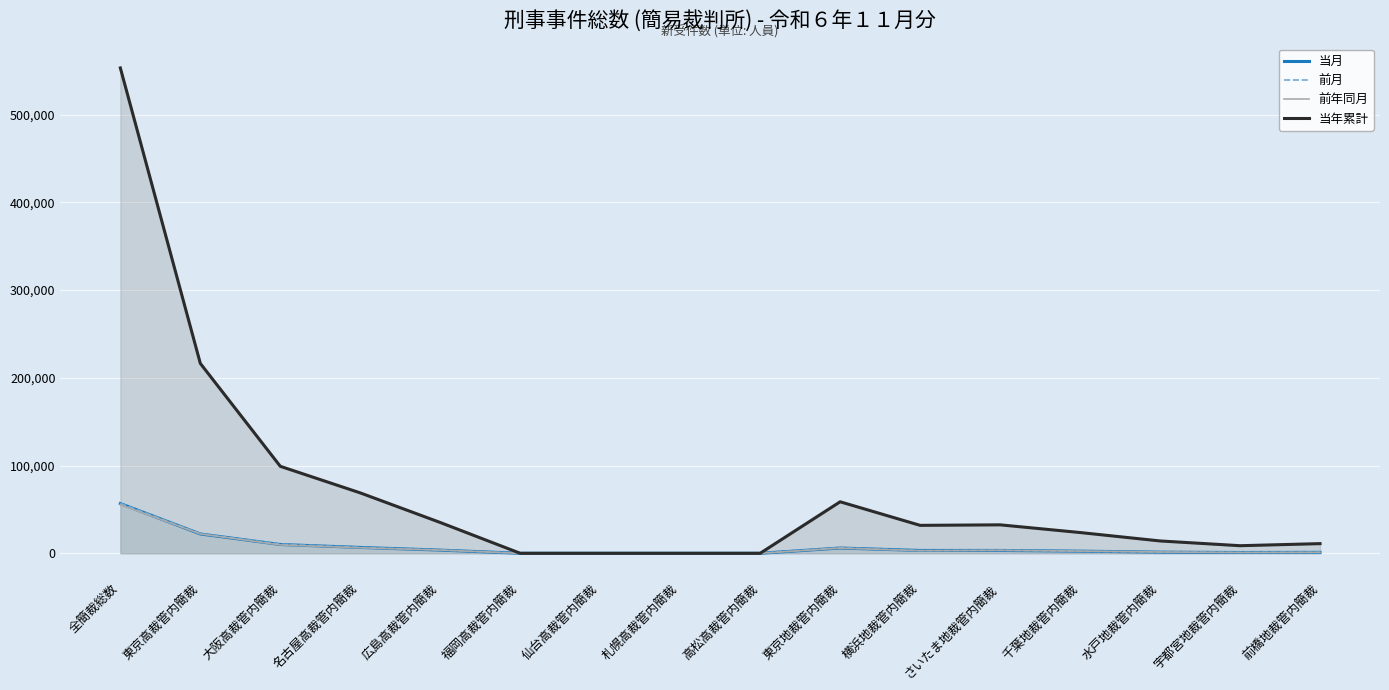

List the labels in order of 当月 value, largest first.

全簡裁総数, 東京高裁管内簡裁, 大阪高裁管内簡裁, 名古屋高裁管内簡裁, 東京地裁管内簡裁, 広島高裁管内簡裁, さいたま地裁管内簡裁, 横浜地裁管内簡裁, 千葉地裁管内簡裁, 水戸地裁管内簡裁, 前橋地裁管内簡裁, 宇都宮地裁管内簡裁, 福岡高裁管内簡裁, 仙台高裁管内簡裁, 札幌高裁管内簡裁, 高松高裁管内簡裁